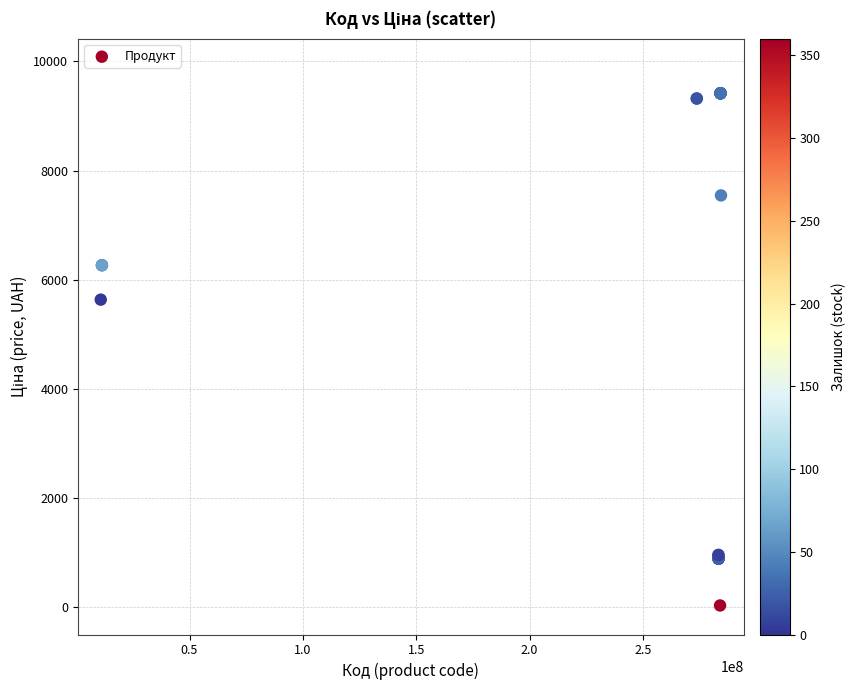

What Y value in the scatter plot is closest to 4724?

5636.0